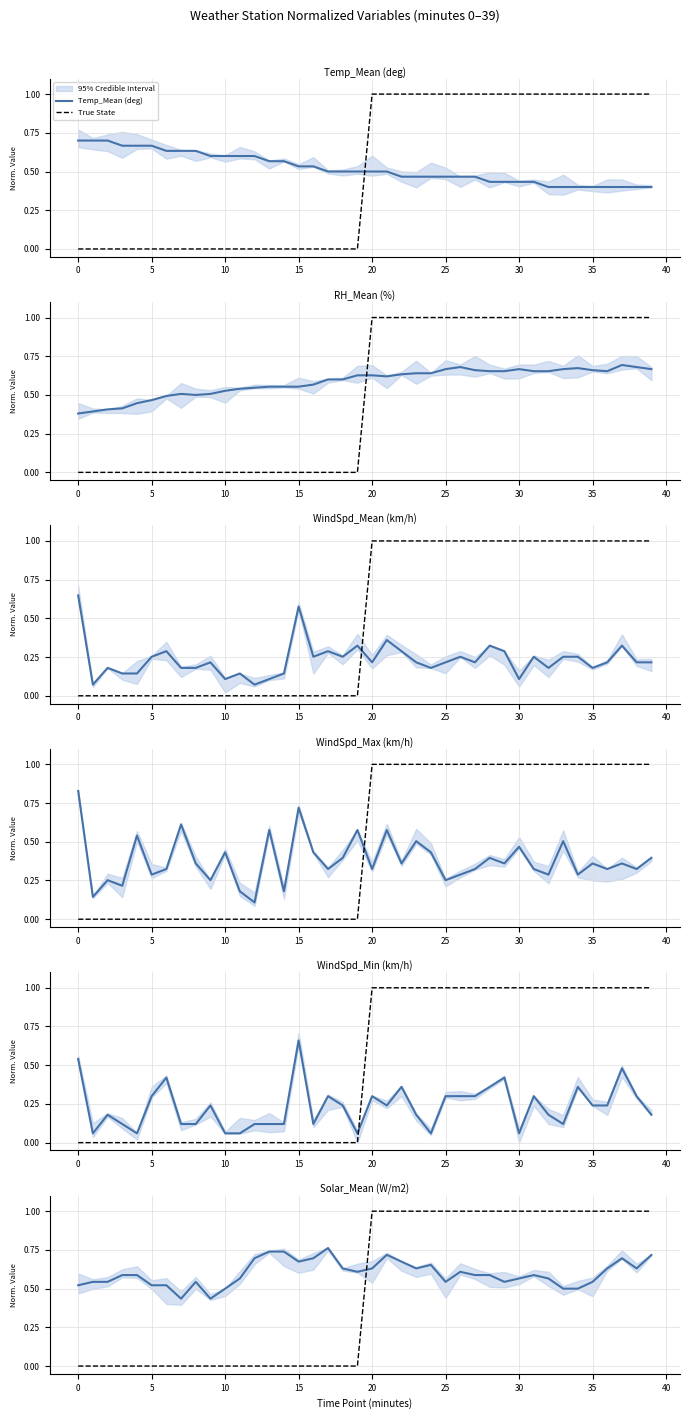

Which series has the largest total across all categories?

Solar_Mean (W/m2)